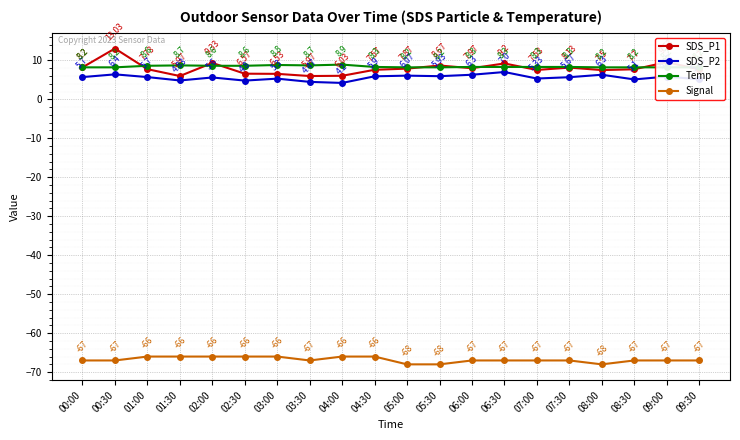

Which has a higher value, 01:30 or 05:30?

05:30